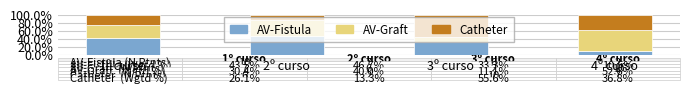

What is the total value across all series at 4º curso?

100.0